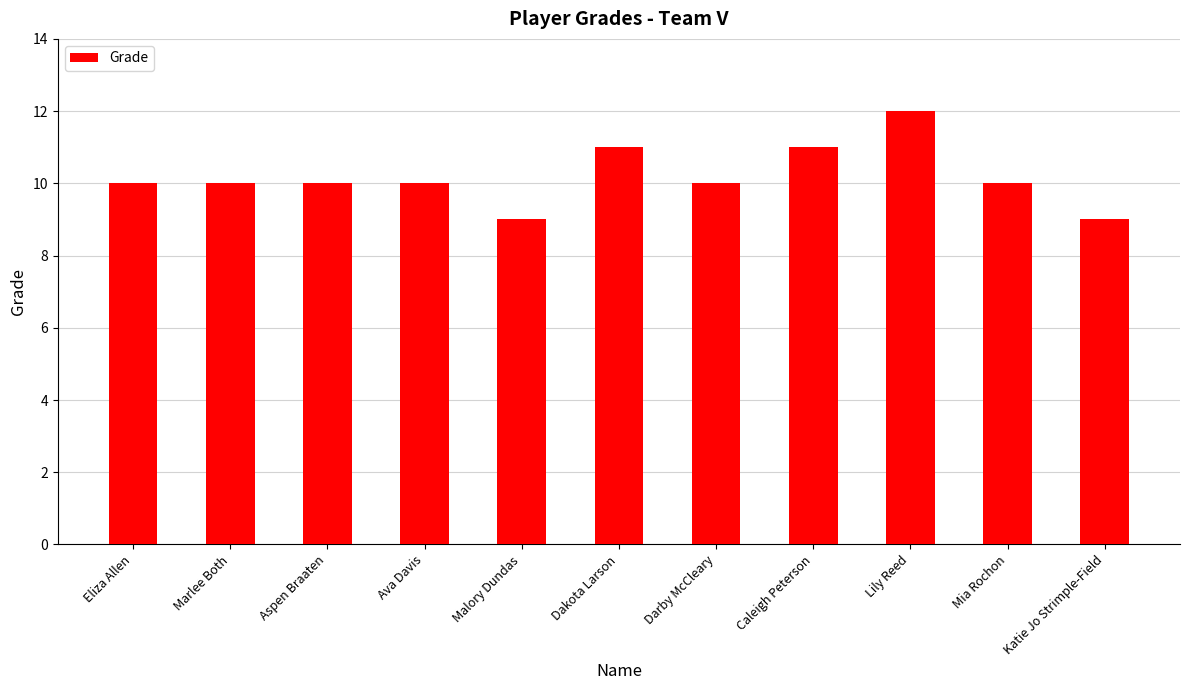

What position from the right is Aspen Braaten?

9